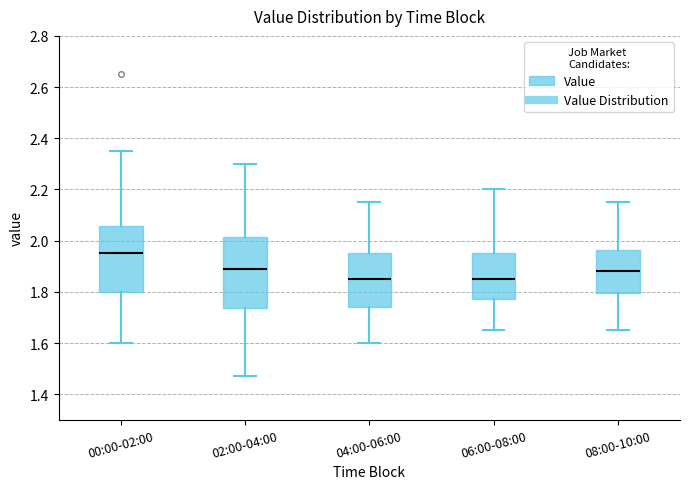

Where does the median line of the box for 08:00-10:00 sit on the y-axis? The values are not printed on the chart, so give them approximately, as read against the axis.

1.88